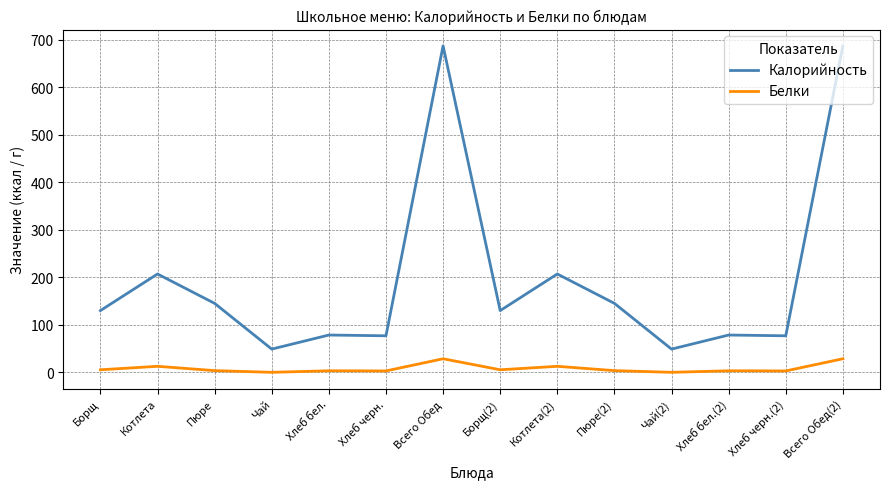

Rank the series at Борщ from lowest to highest value.

Белки, Калорийность